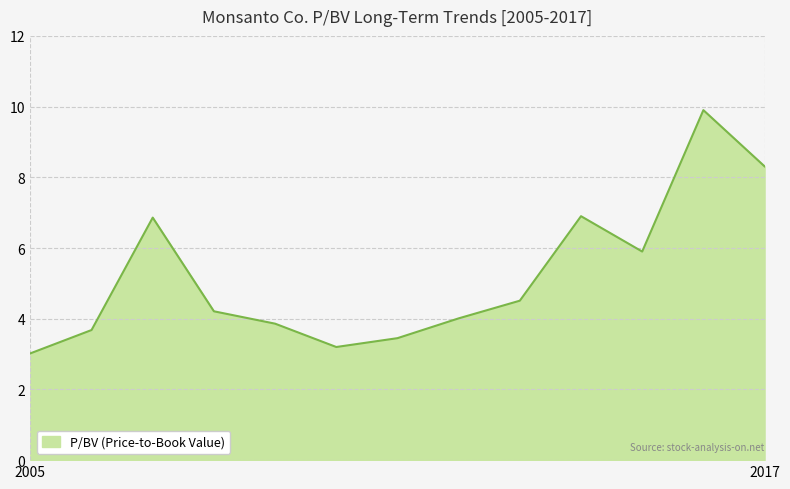

What is the smallest value displayed?

3.0